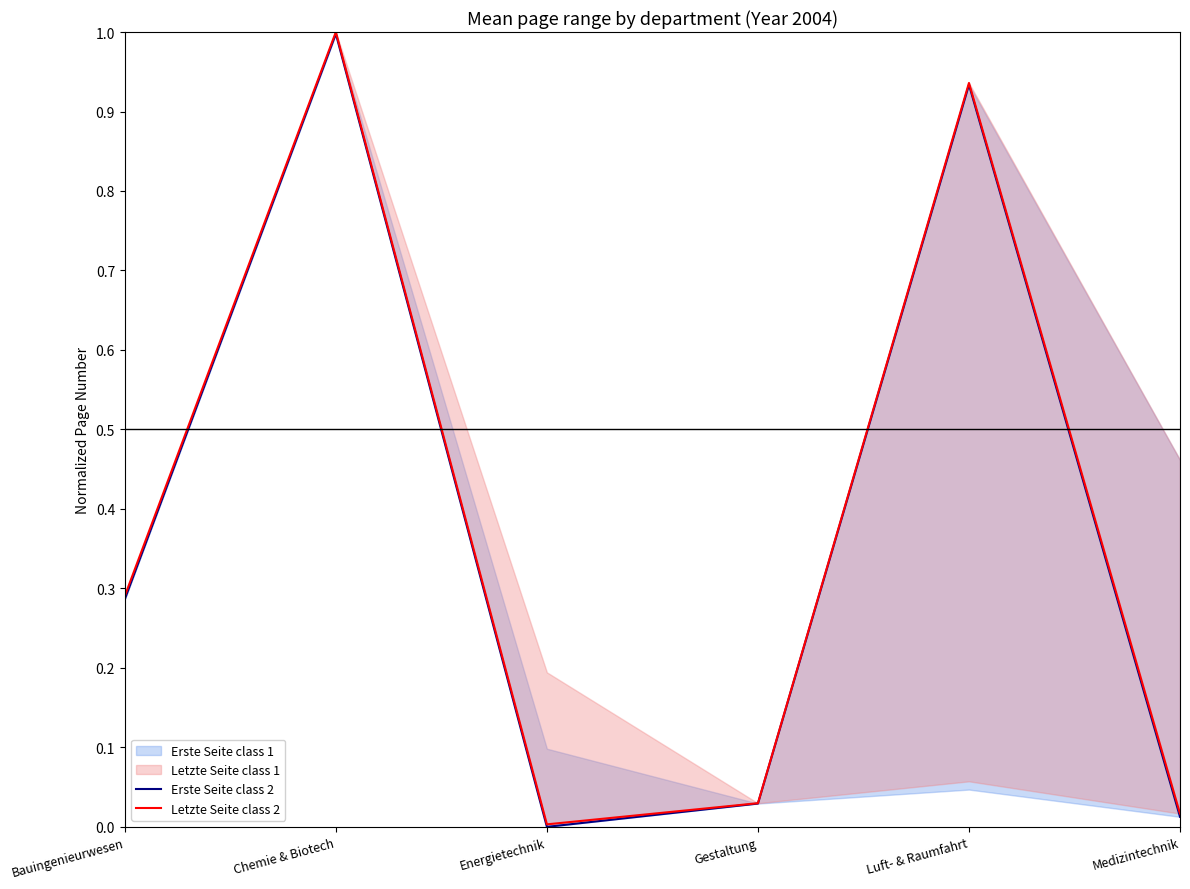

True or false: Letzte Seite class 2 and Erste Seite class 2 cross at least once.

False